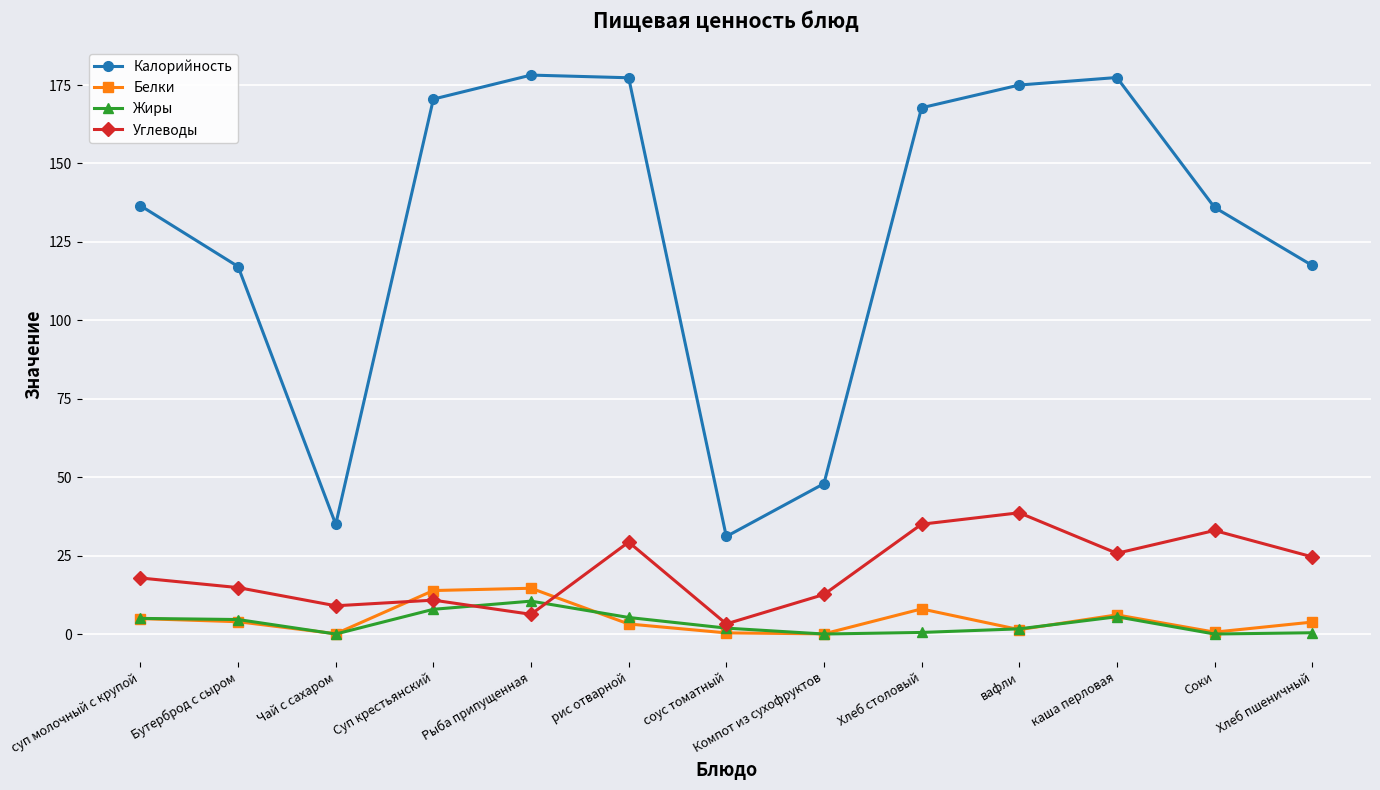

What is the difference between the Белки values at Соки and Хлеб пшеничный?

3.2